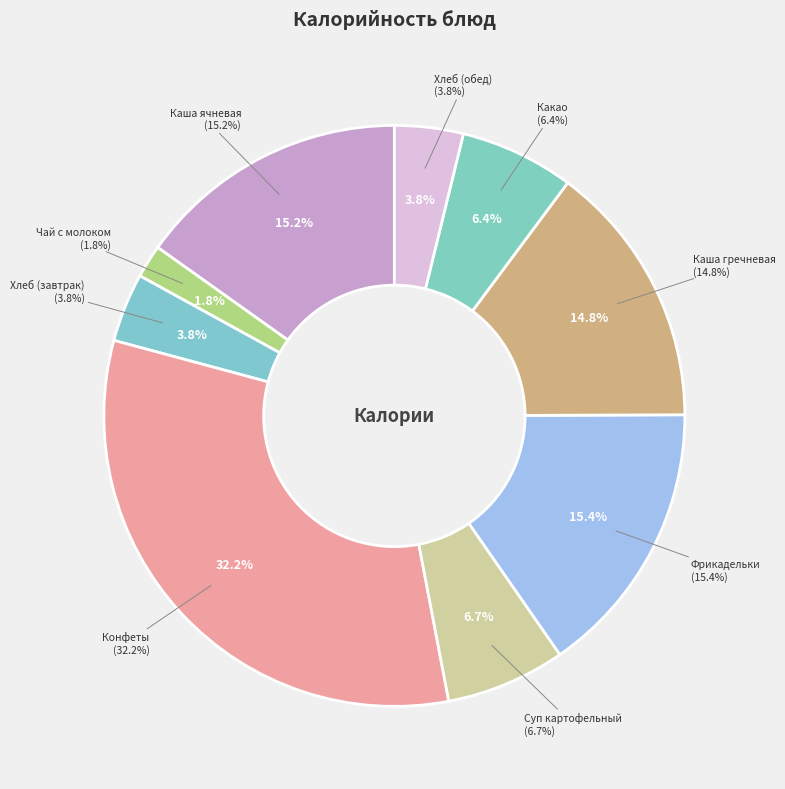

To the nearest percent, what is the difference between the Суп картофельный and Конфеты slice percentages?

26%